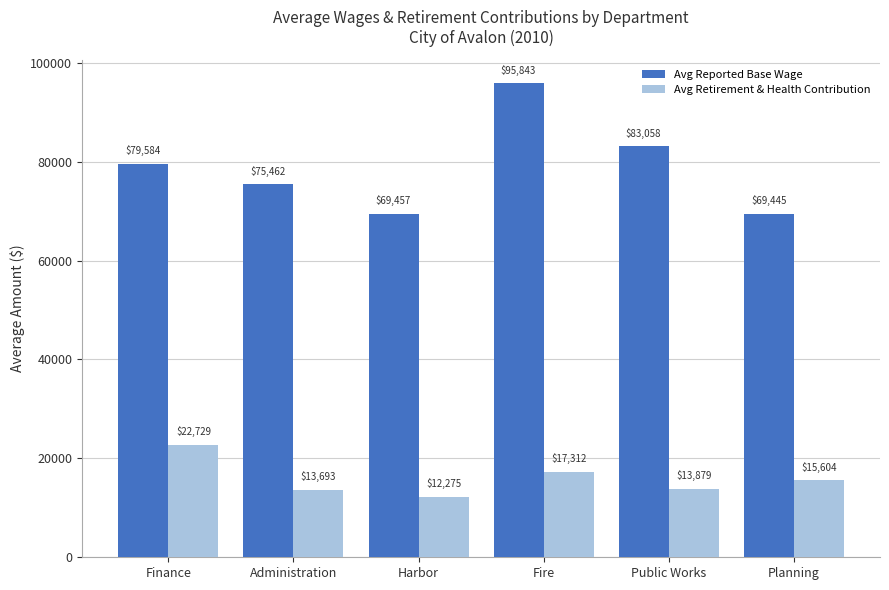

True or false: Avg Reported Base Wage has a value of 95843 at Fire.

True